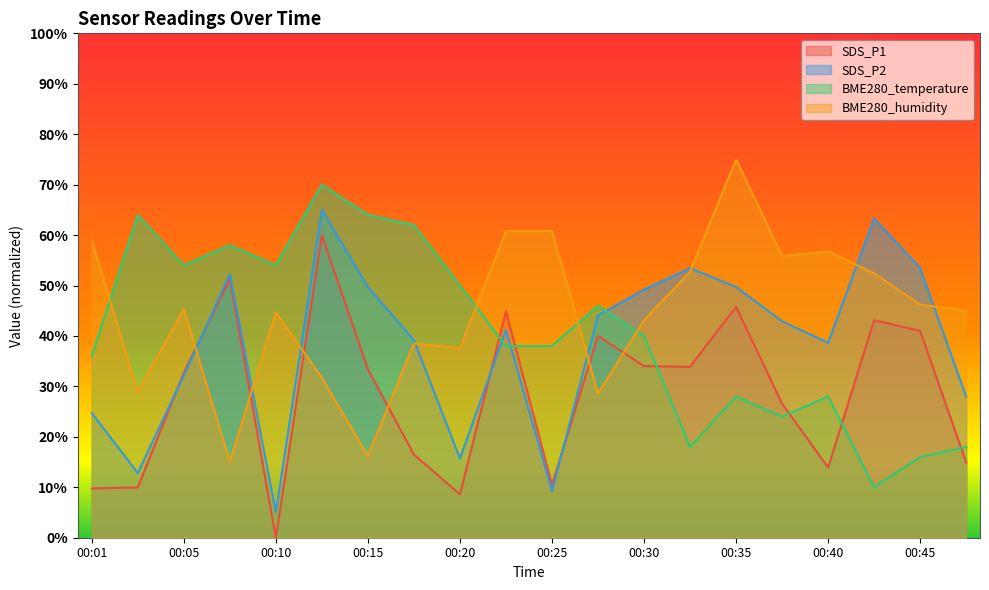

Is the value of SDS_P1 at 00:15 greater than the value of SDS_P2 at 00:27?

No